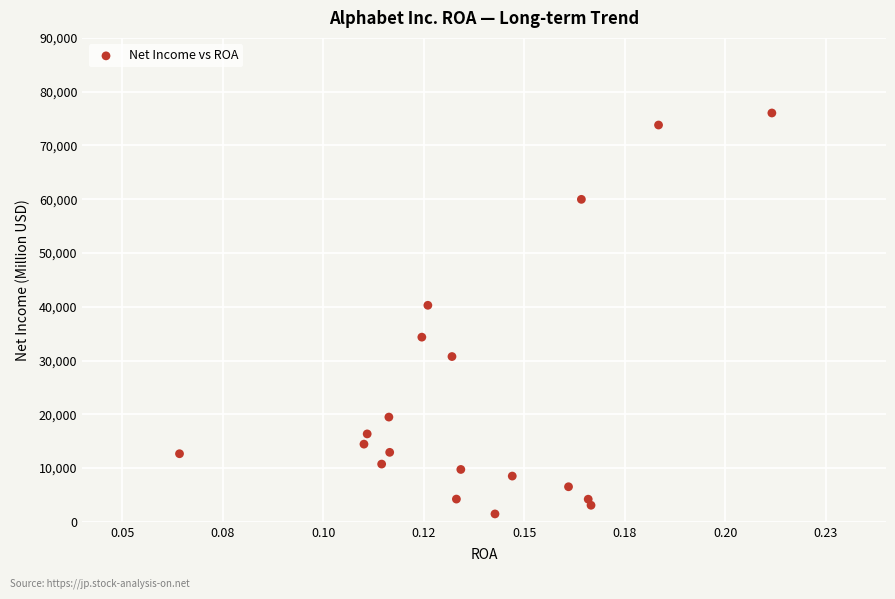

What is the range of Y values (max minus min)?

74568